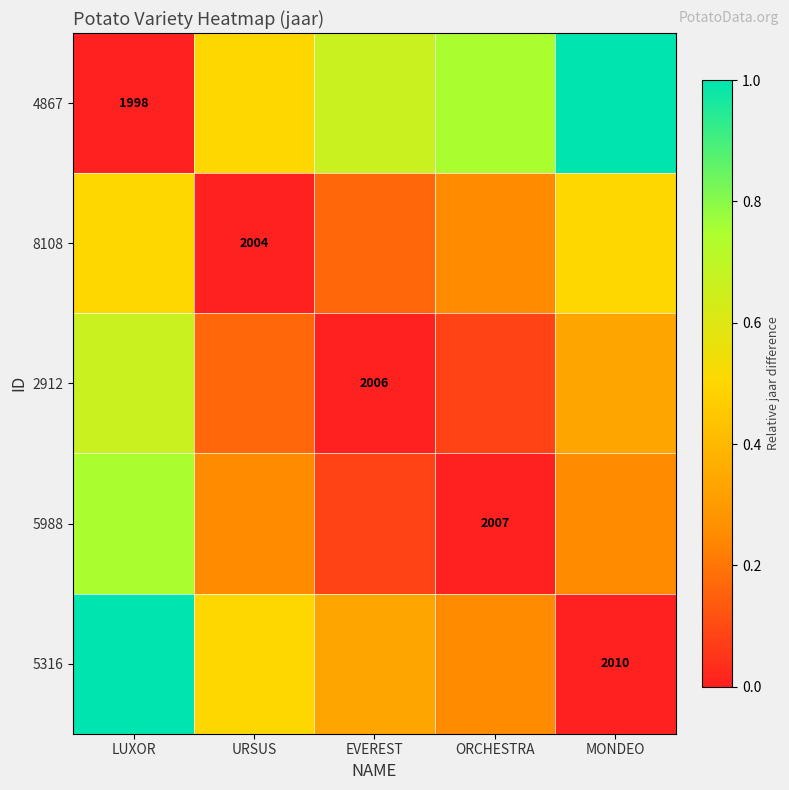

What is the difference between the highest and lowest values at ORCHESTRA?

0.8